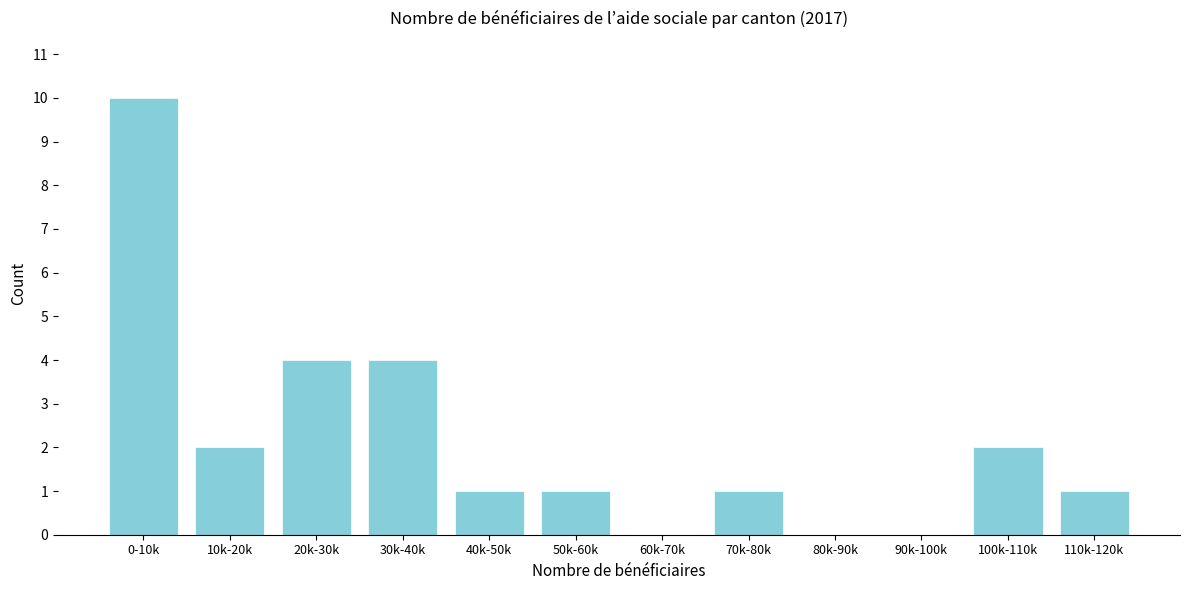

Reading left to right, what are all the values shown in this chart?

0-10k=10	10k-20k=2	20k-30k=4	30k-40k=4	40k-50k=1	50k-60k=1	60k-70k=0	70k-80k=1	80k-90k=0	90k-100k=0	100k-110k=2	110k-120k=1